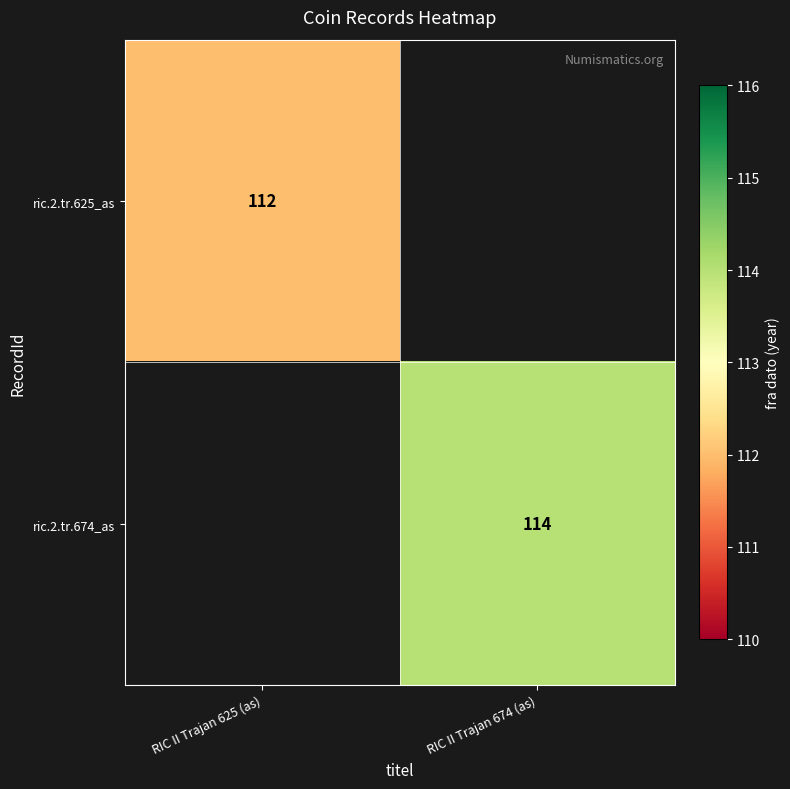

The value of ric.2.tr.625_as at RIC II Trajan 625 (as) is 112. True or false?

True